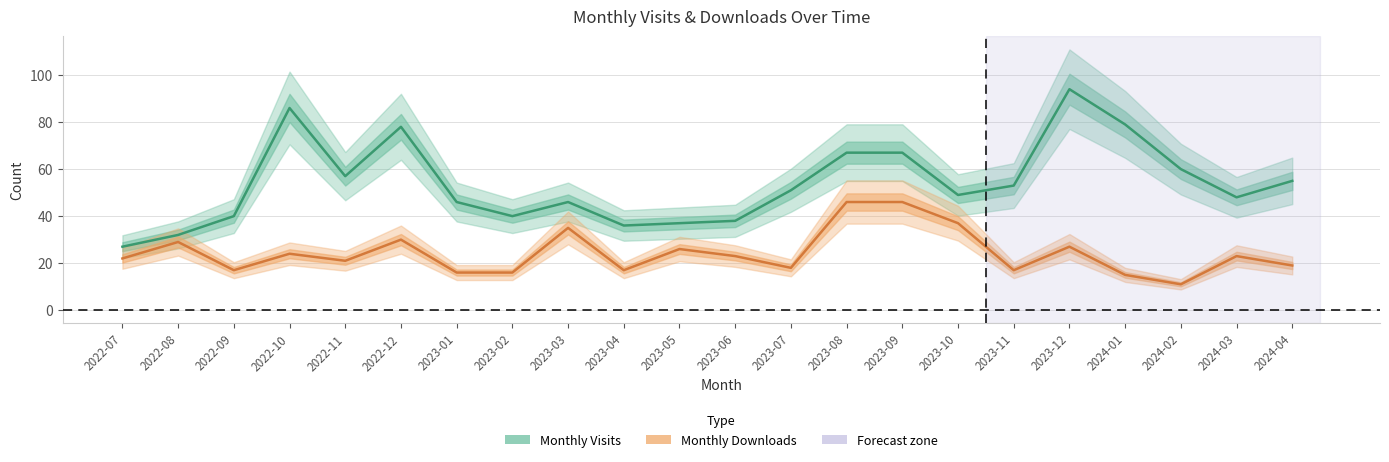

Reading left to right, what are all the values shown in this chart?

Monthly Visits: 27	32	40	86	57	78	46	40	46	36	37	38	51	67	67	49	53	94	79	60	48	55
Monthly Downloads: 22	29	17	24	21	30	16	16	35	17	26	23	18	46	46	37	17	27	15	11	23	19